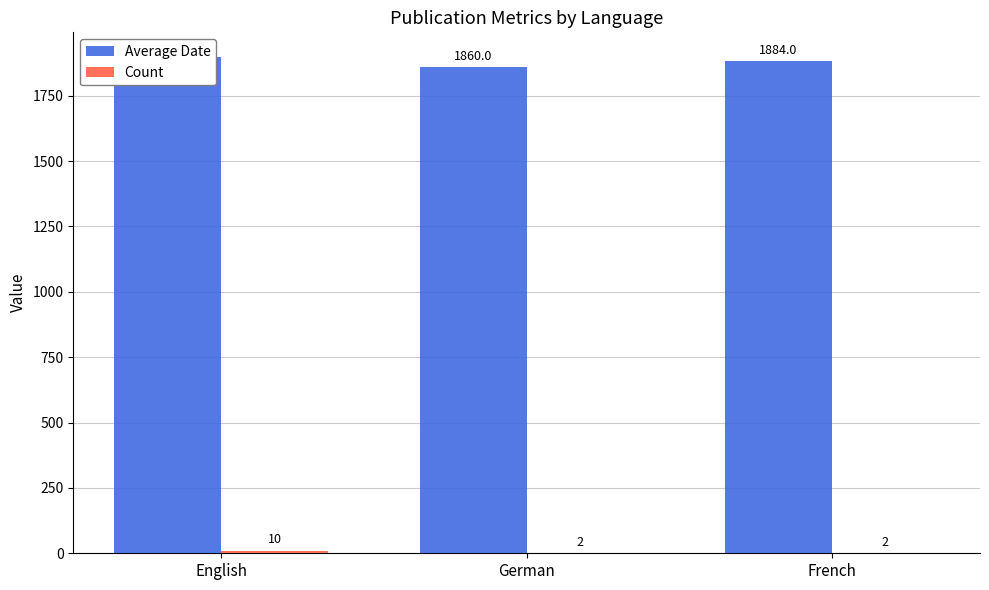

At which label does Average Date reach its peak?

English